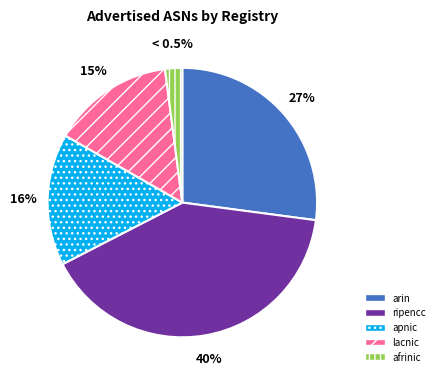

Does afrinic account for over 50% of the chart?

No